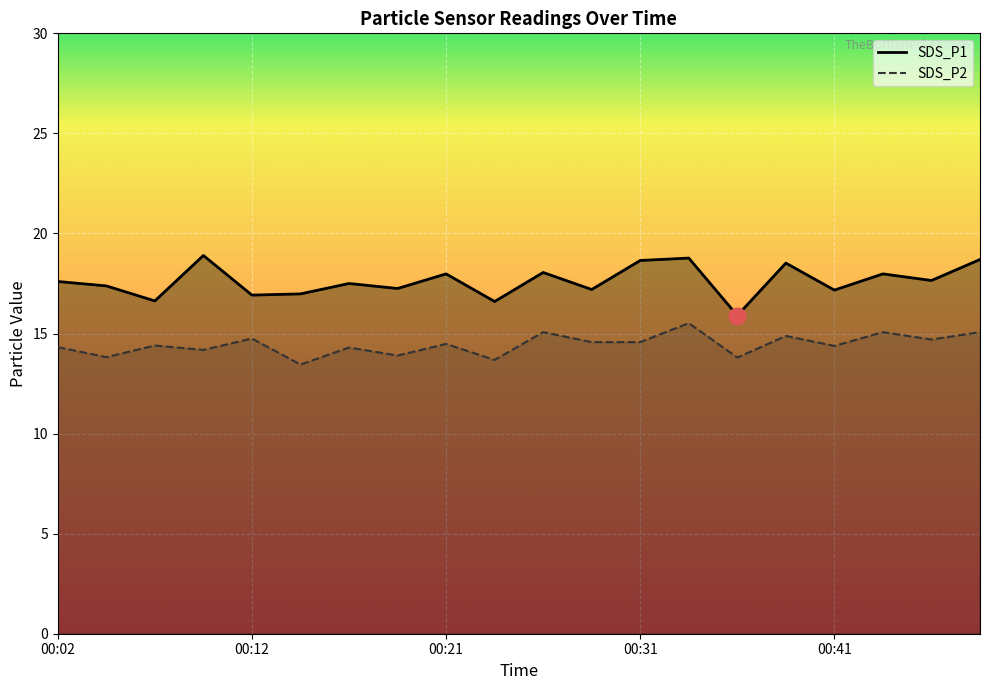

Is the value of SDS_P2 at 00:04 greater than the value of SDS_P1 at 00:41?

No